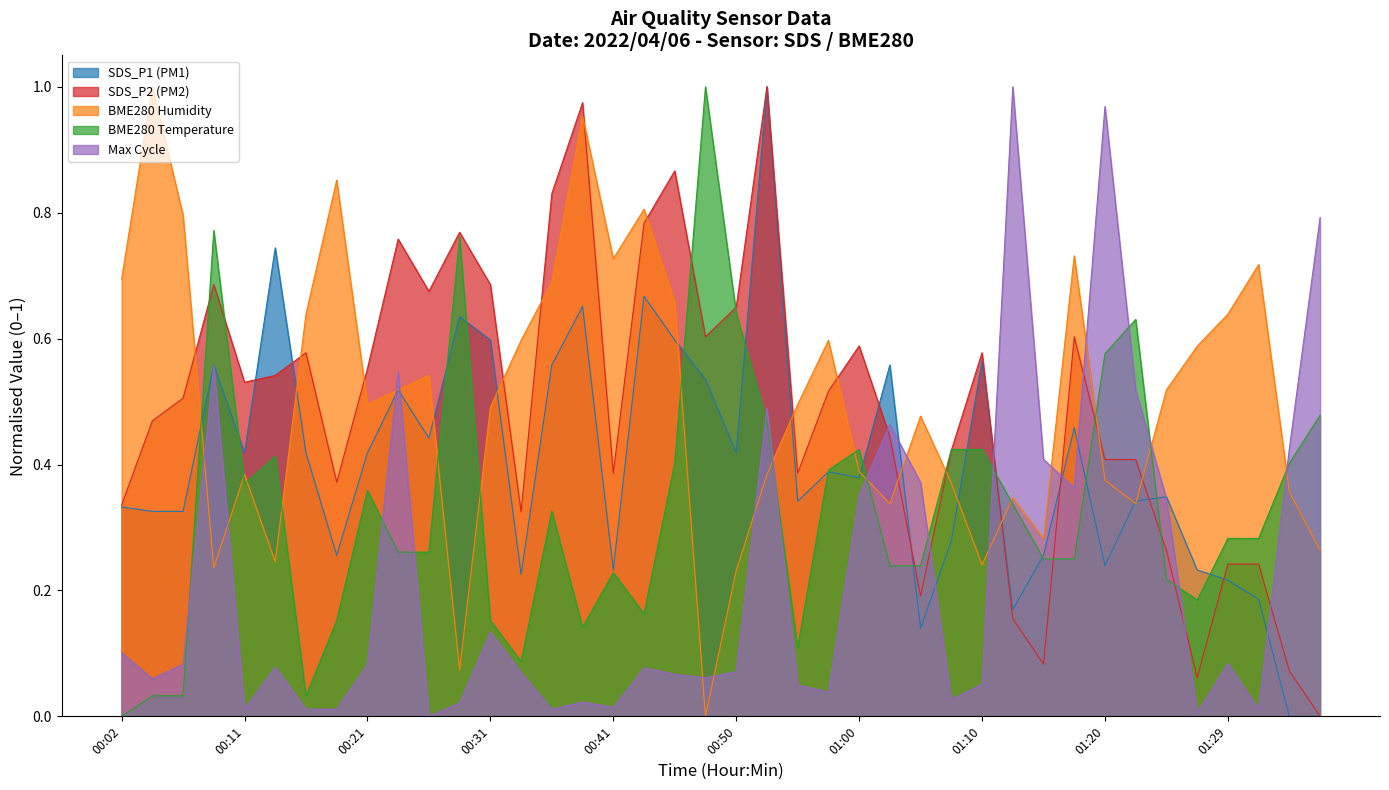

At which category does the chart reach its minimum across all series?

01:34